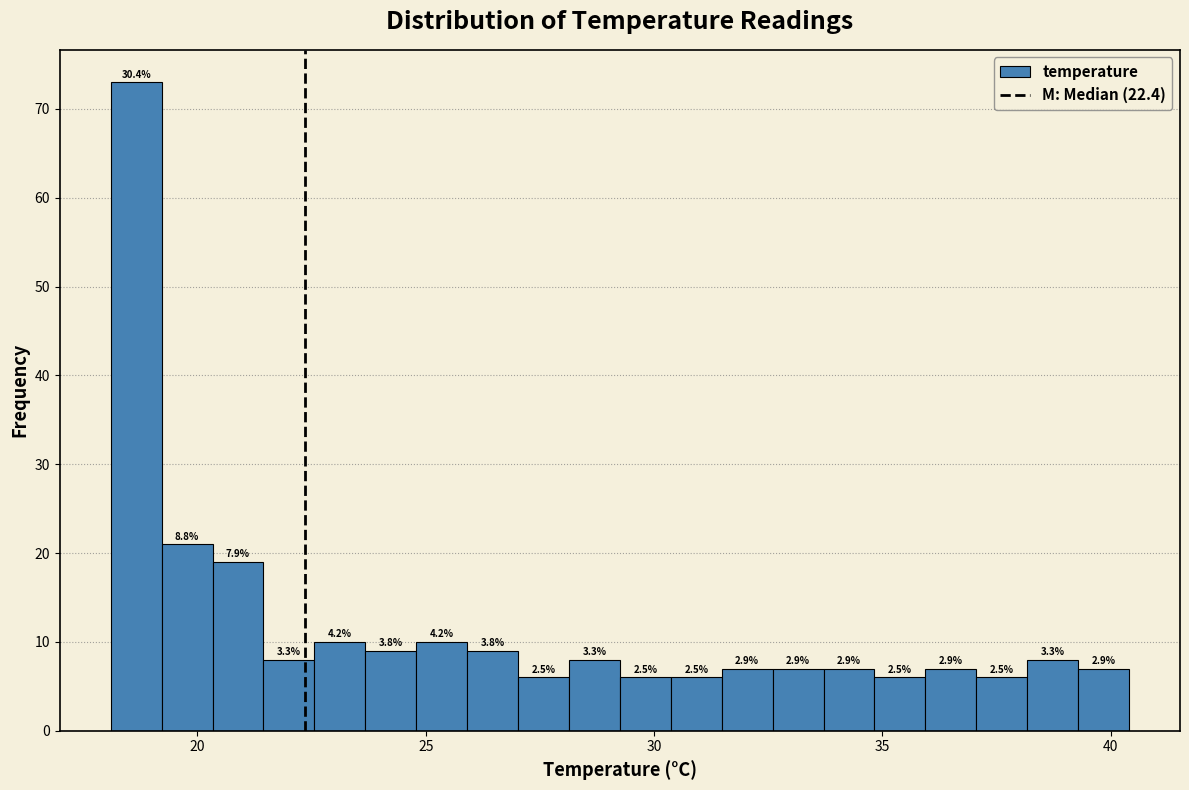

Around what value on the x-axis is the tallest bar? Give the approximate position of its centre, as read against the axis.

18.5